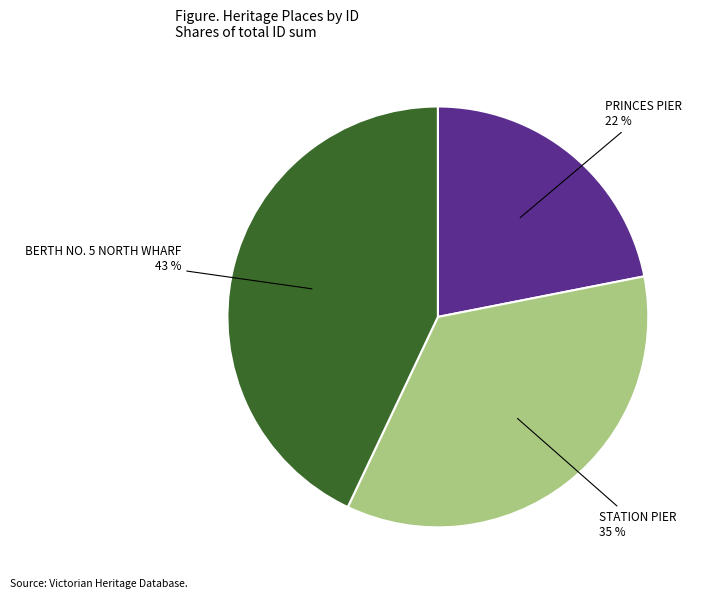

Is there a majority slice in this chart?

No